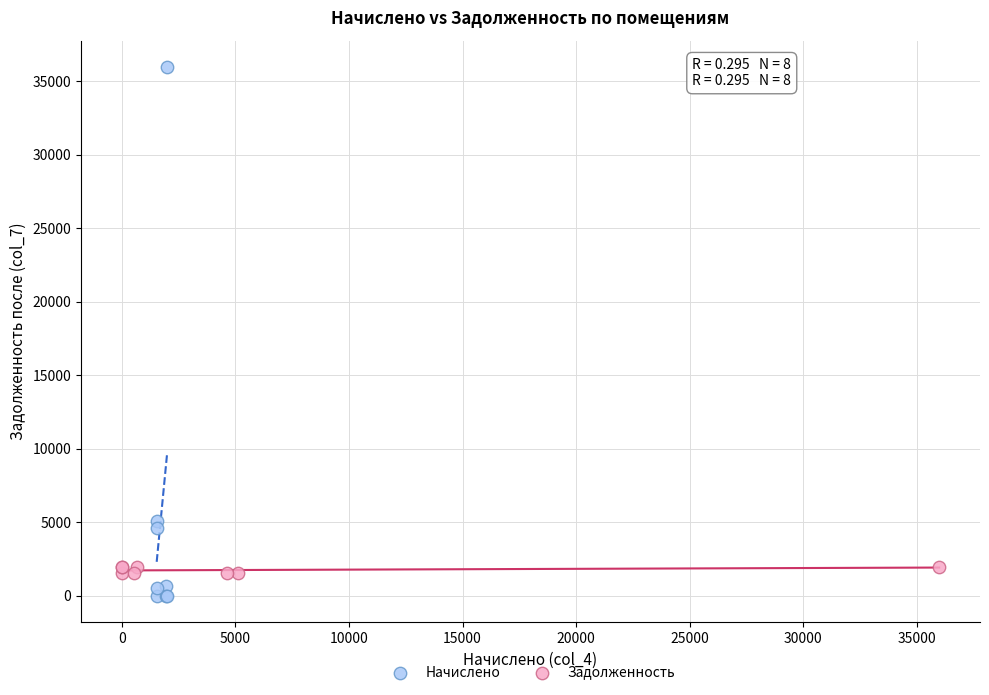

What are all the series names shown in the legend?

Начислено, Задолженность